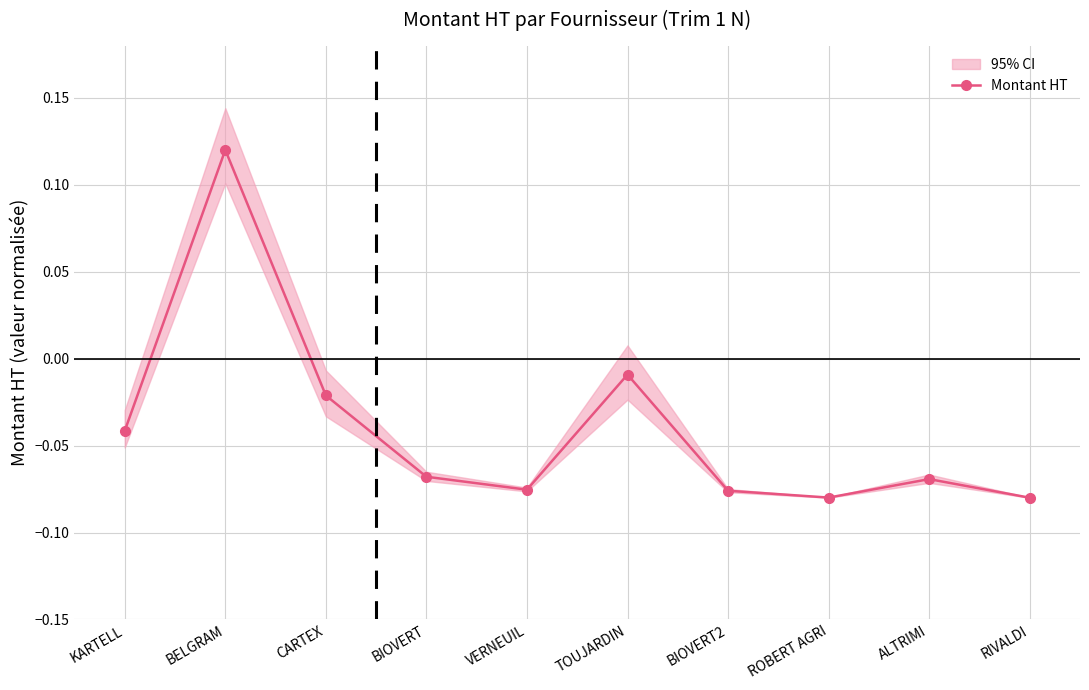

Where does the data first go above 0?

BELGRAM